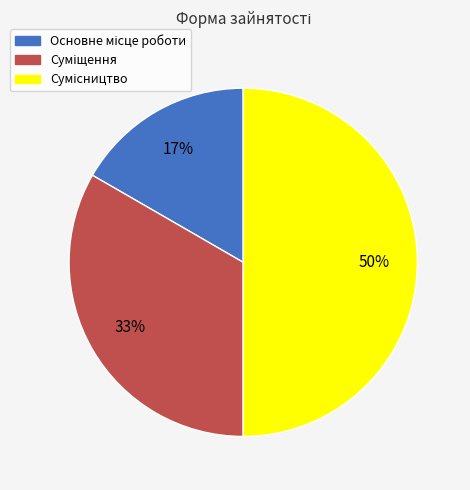

To the nearest percent, what is the average slice percentage?

33%